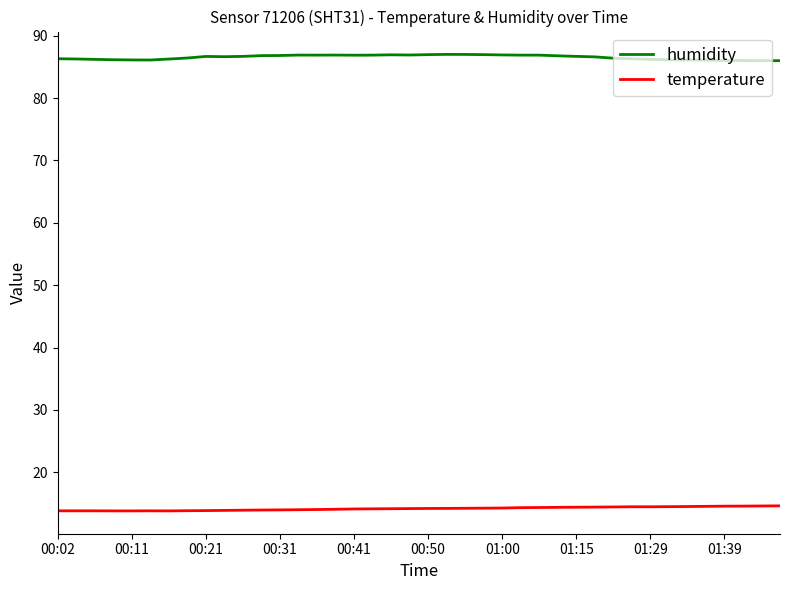

Which series has the largest total across all categories?

humidity